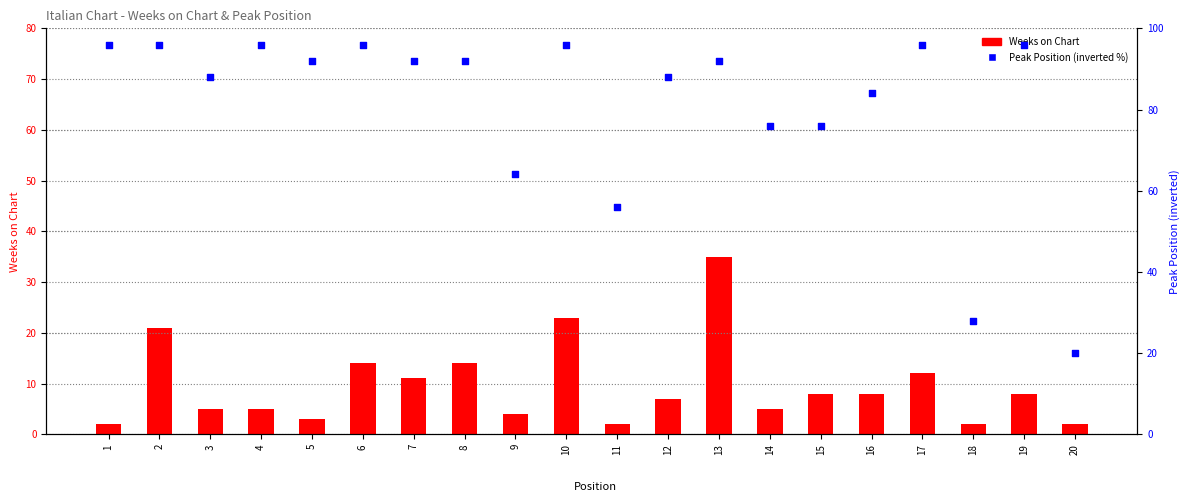

What are all the series names shown in the legend?

Weeks on Chart, Peak Position (inverted %)